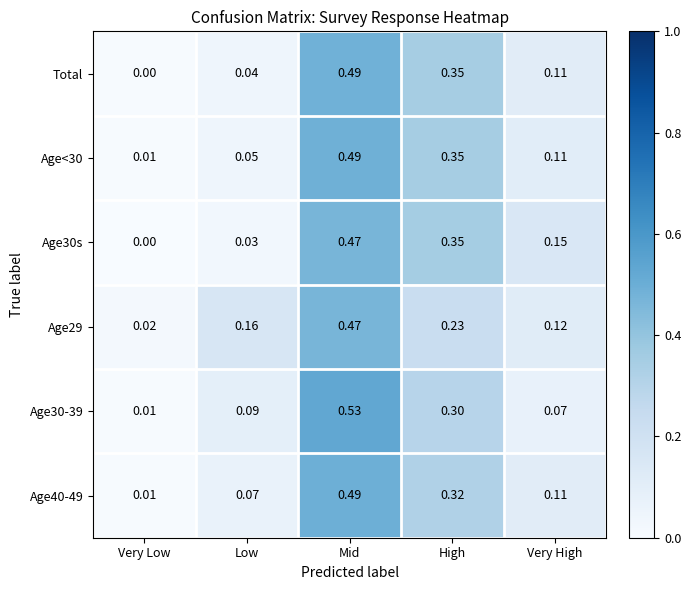

At which label does Total reach its peak?

Mid